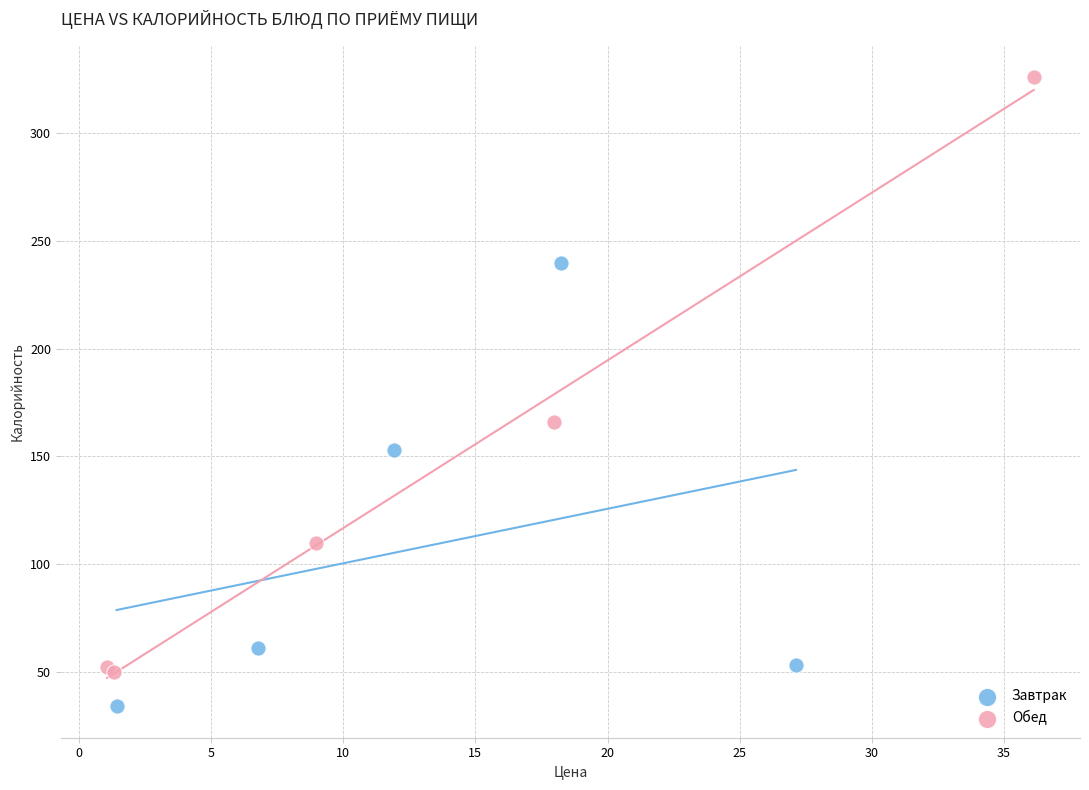

Which series contains the lowest Y value?

Завтрак